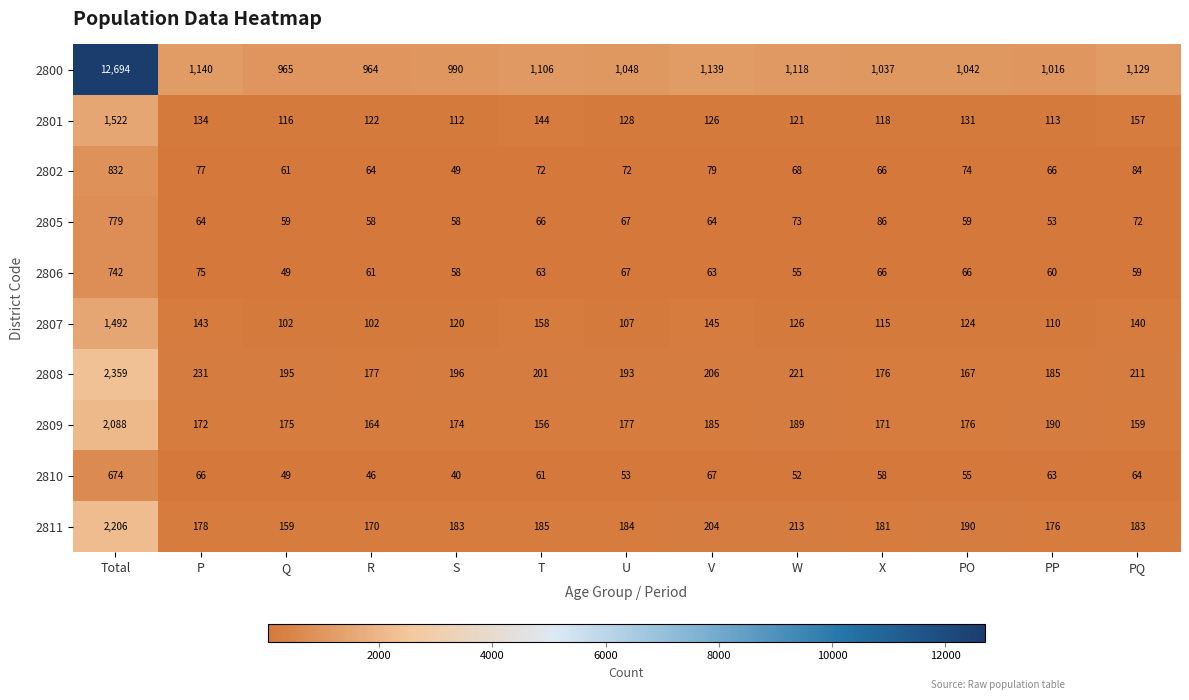

Rank the series by their maximum value, from lowest to highest.

2810, 2806, 2805, 2802, 2807, 2801, 2809, 2811, 2808, 2800